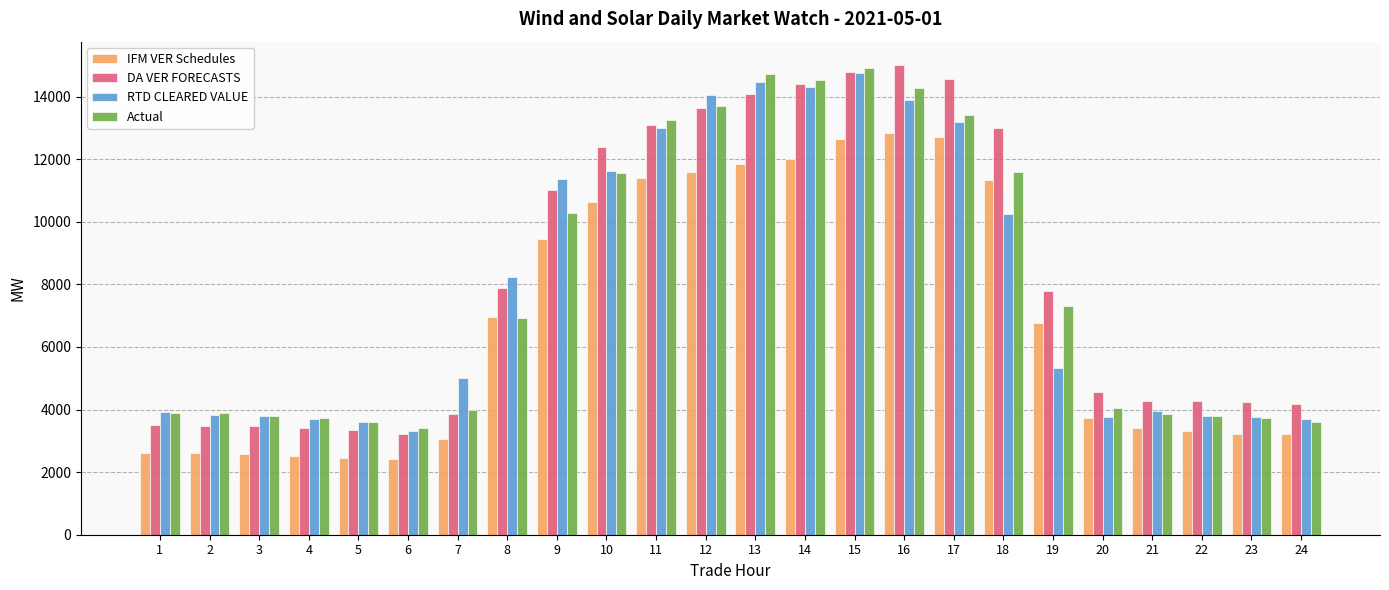

The RTD CLEARED VALUE series shows 11373.8 at 9. True or false?

True